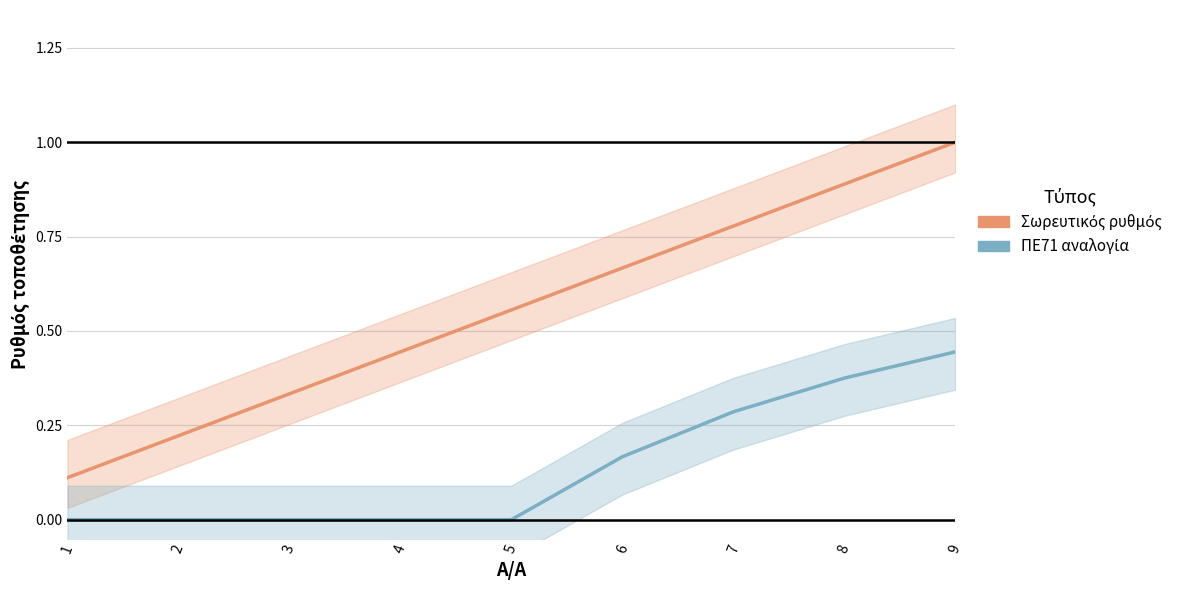

At which category is the sum across all series the highest?

9